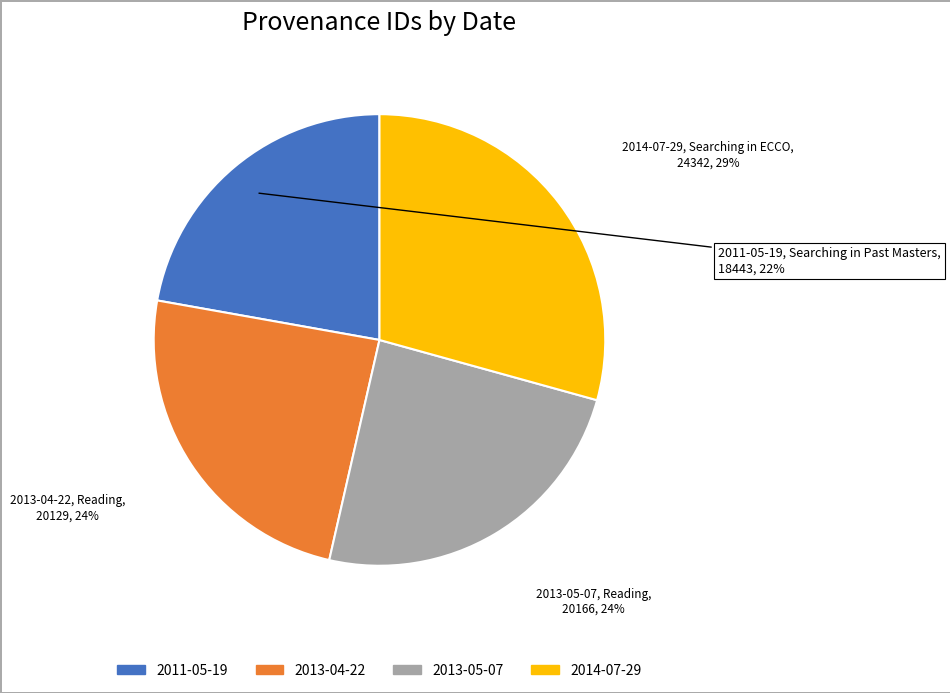

Combined, do 2011-05-19 and 2013-04-22 account for over 50%?

No